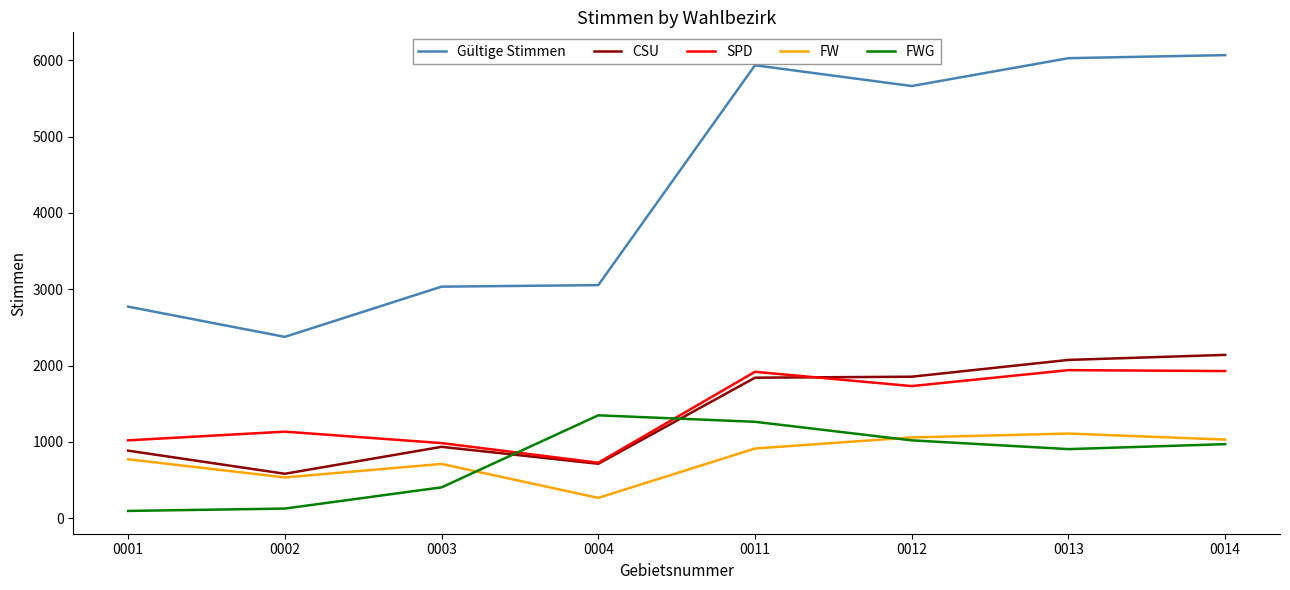

Count the number of categories in the chart.

8